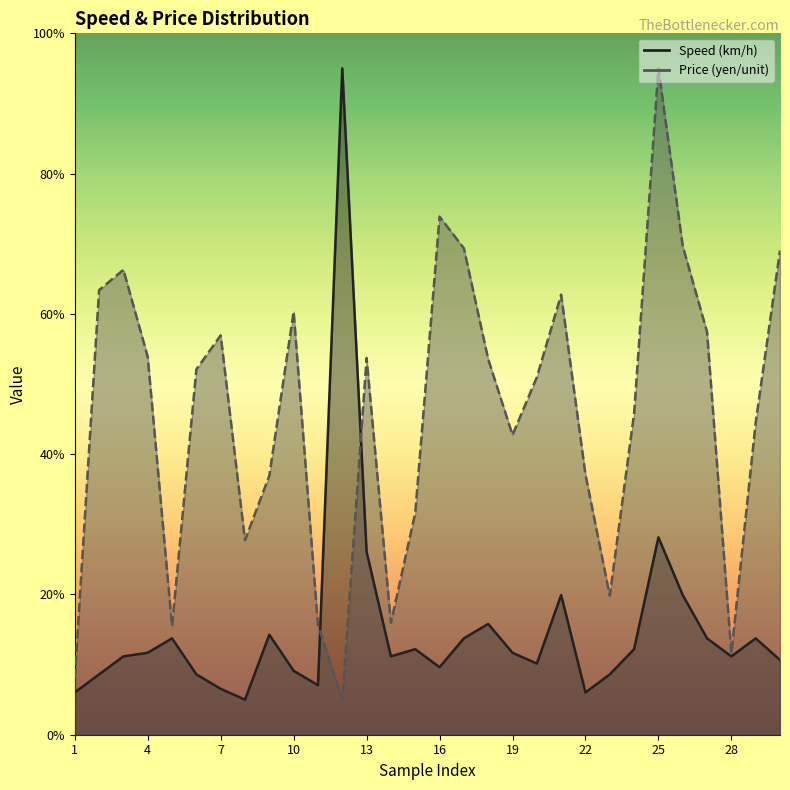

Reading left to right, transcribe all the data shown in this chart.

Speed (km/h): 1=6.0	2=8.6	3=11.2	4=11.7	5=13.7	6=8.6	7=6.5	8=5.0	9=14.3	10=9.1	11=7.1	12=95.0	13=26.1	14=11.2	15=12.2	16=9.6	17=13.7	18=15.8	19=11.7	20=10.1	21=19.9	22=6.0	23=8.6	24=12.2	25=28.1	26=19.9	27=13.7	28=11.2	29=13.7	30=10.7
Price (yen/unit): 1=8.1	2=63.4	3=66.3	4=53.9	5=15.5	6=52.1	7=56.9	8=27.7	9=36.9	10=60.3	11=15.6	12=5.0	13=53.7	14=16.0	15=31.6	16=73.9	17=69.4	18=53.5	19=42.7	20=51.0	21=62.7	22=37.1	23=19.8	24=45.8	25=95.0	26=69.7	27=57.4	28=11.6	29=44.5	30=69.0